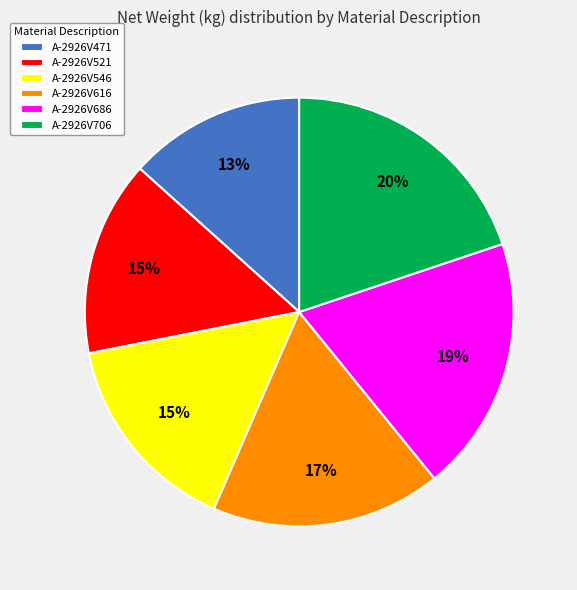

Combined, do A-2926V616 and A-2926V521 account for over 50%?

No